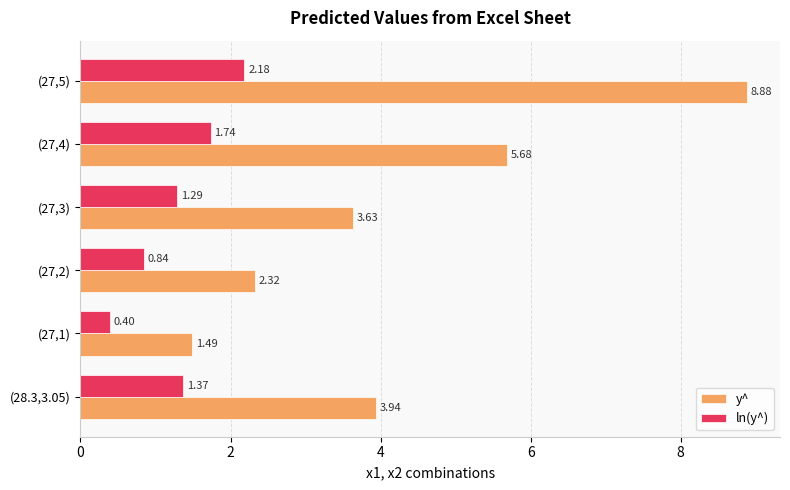

Rank the series by their maximum value, from highest to lowest.

y^, ln(y^)